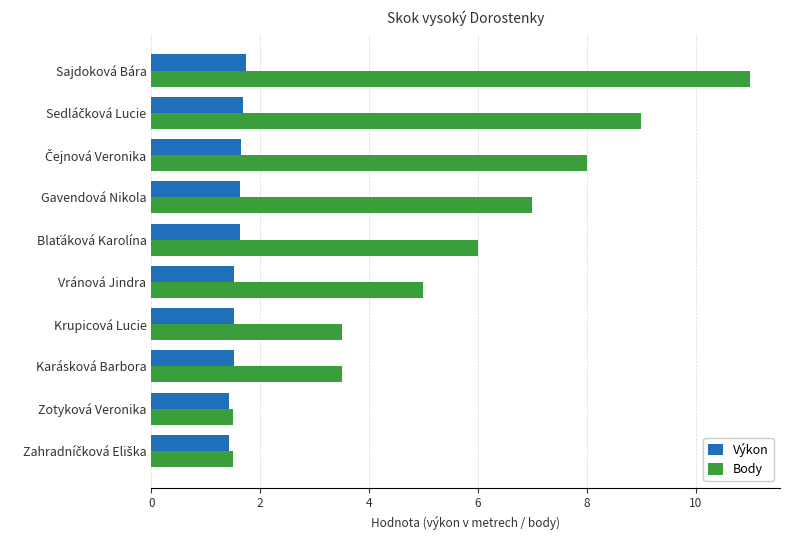

What is the sum of all Body values?

56.0